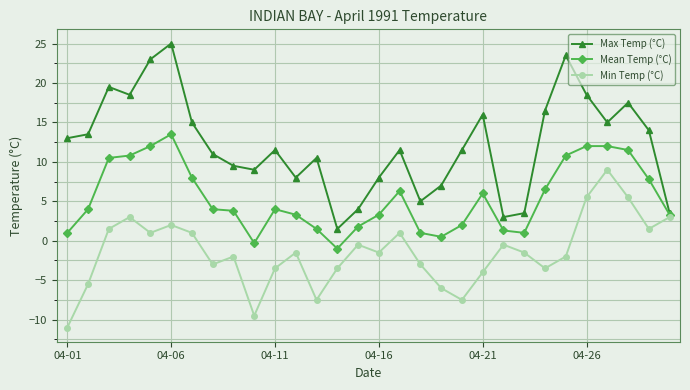

True or false: Max Temp (°C) and Min Temp (°C) intersect in this chart.

False